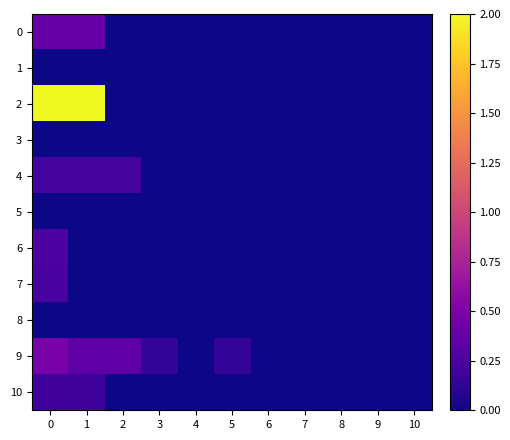

List the series in order of their peak value, highest first.

2, 9, 0, 6, 7, 4, 10, 8, 1, 3, 5